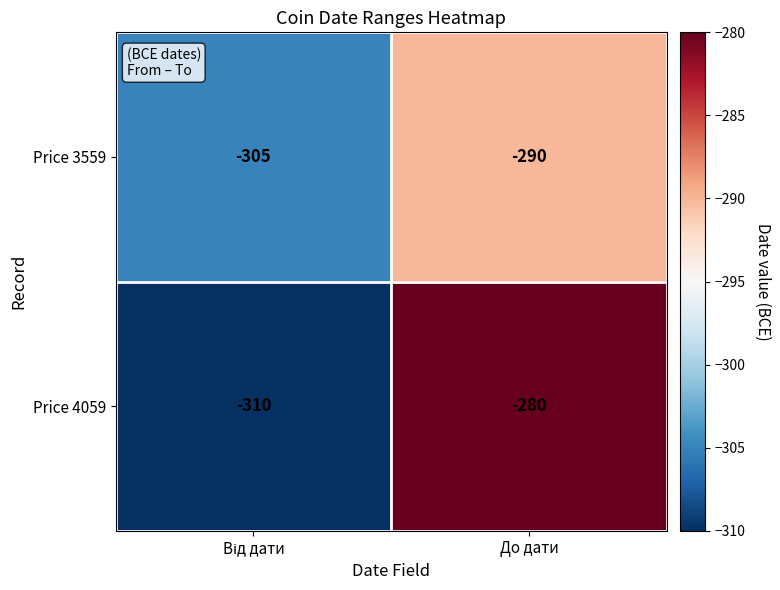

Is it true that Price 4059 equals -280 at До дати?

True